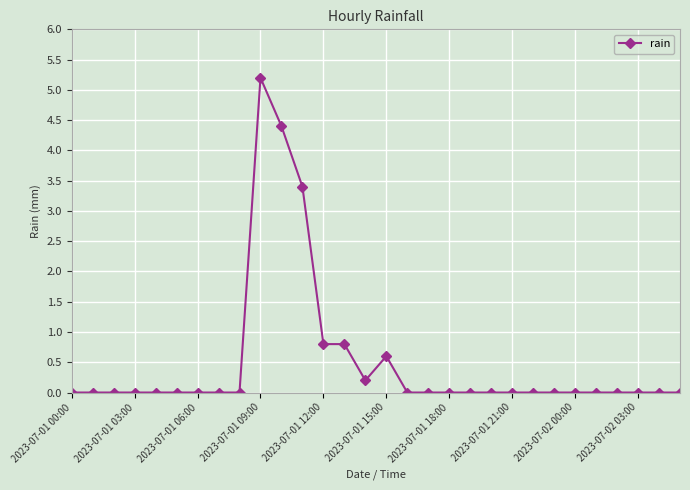

How many lines are shown in the chart?

1